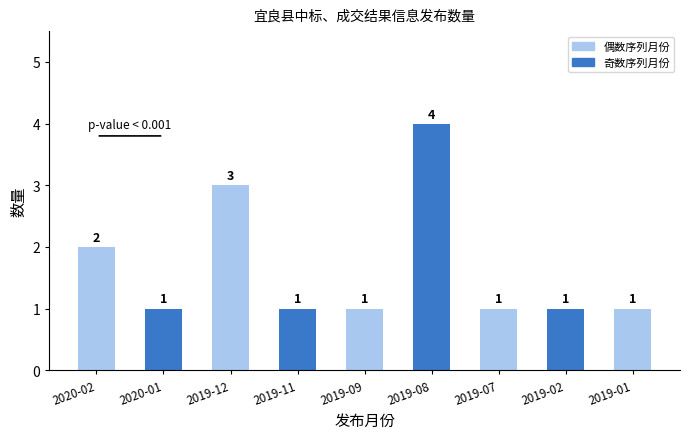

True or false: the data shows 1 at 2019-11.

True